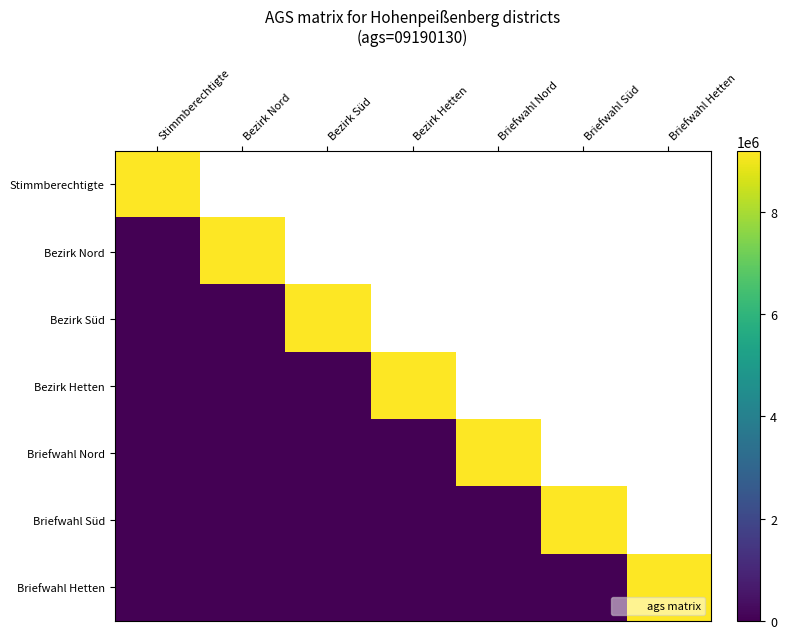

List the series in order of their overall mean, highest first.

Stimmberechtigte, Bezirk Nord, Bezirk Süd, Bezirk Hetten, Briefwahl Nord, Briefwahl Süd, Briefwahl Hetten